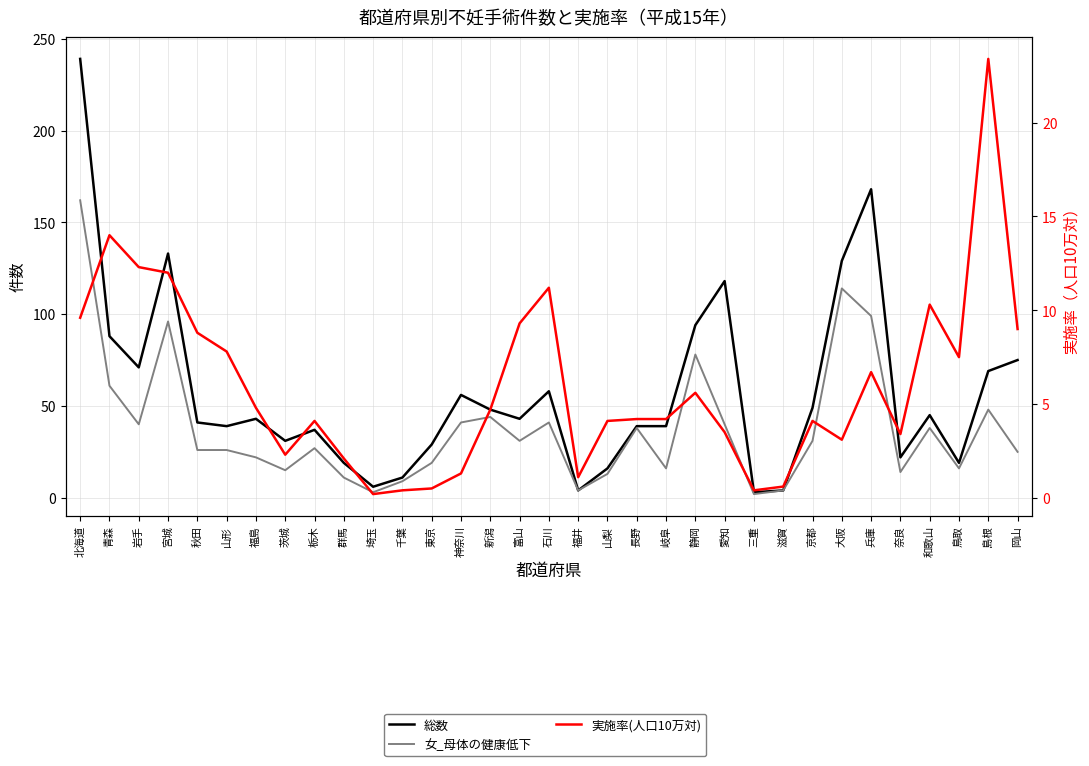

List the series in order of their overall mean, lowest first.

実施率(人口10万対), 女_母体の健康低下, 総数